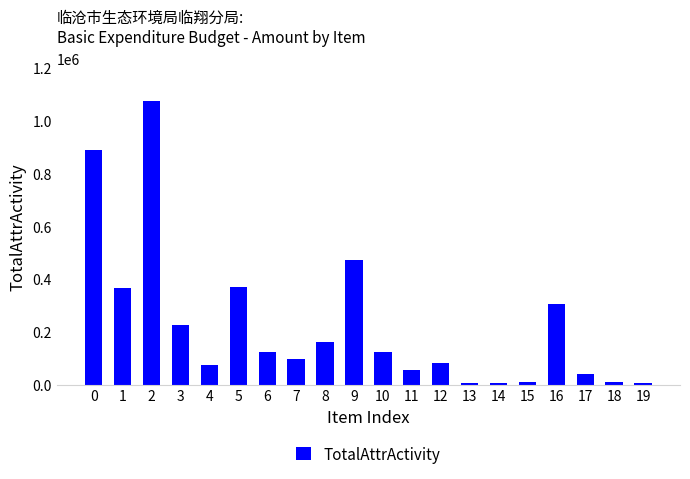

The value at 8 is 233075.9. True or false?

False